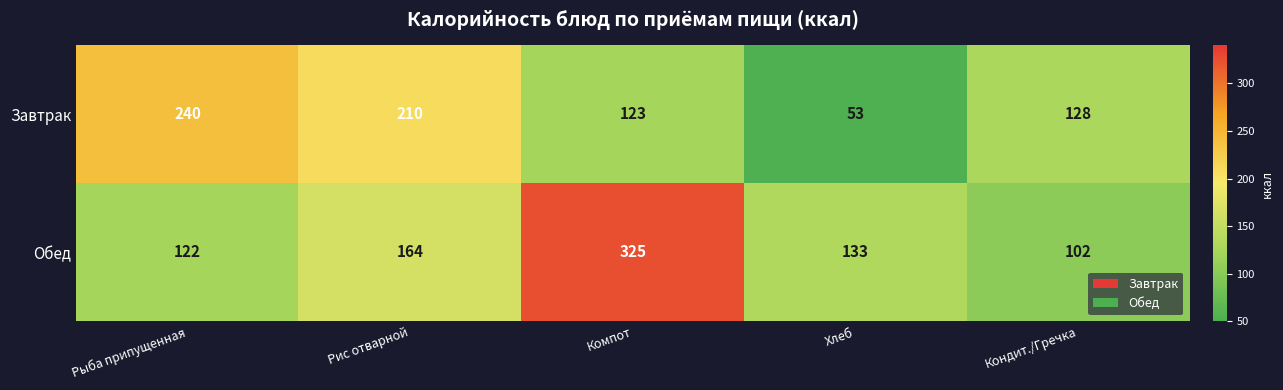

Reading left to right, transcribe all the data shown in this chart.

Завтрак: 240	210	123	53	128
Обед: 122	164	325	133	102